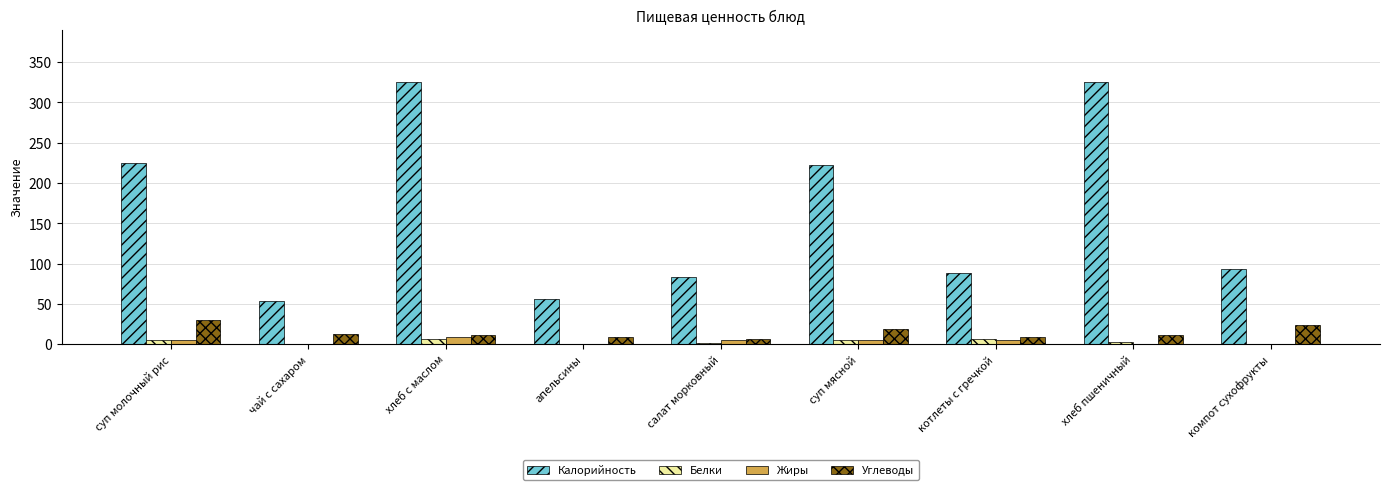

Which series changed the most between хлеб с маслом and компот сухофрукты?

Калорийность